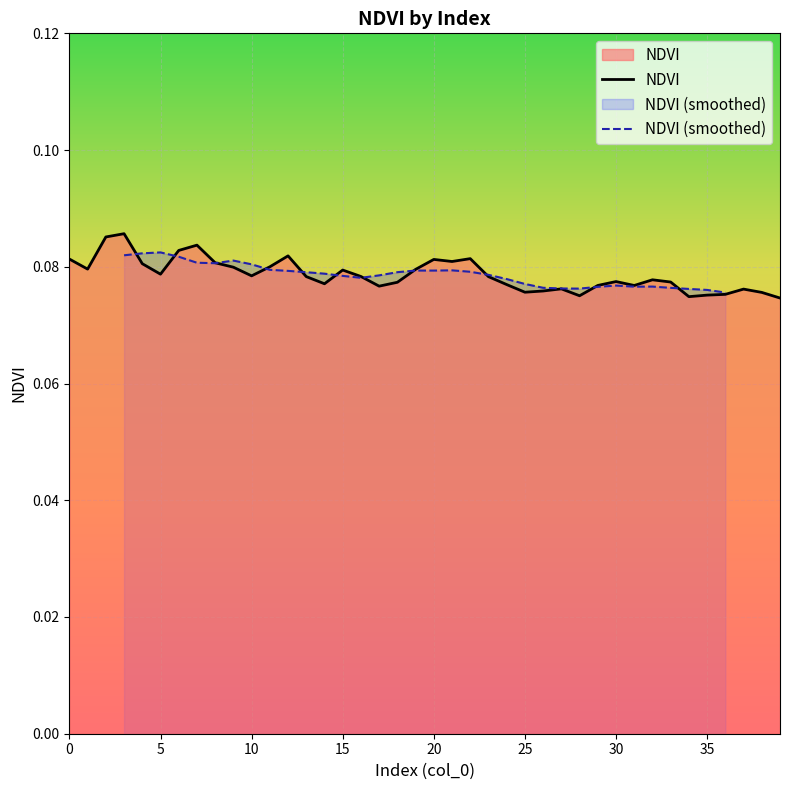

True or false: there are more than 1 points higher than both neighbors.

True